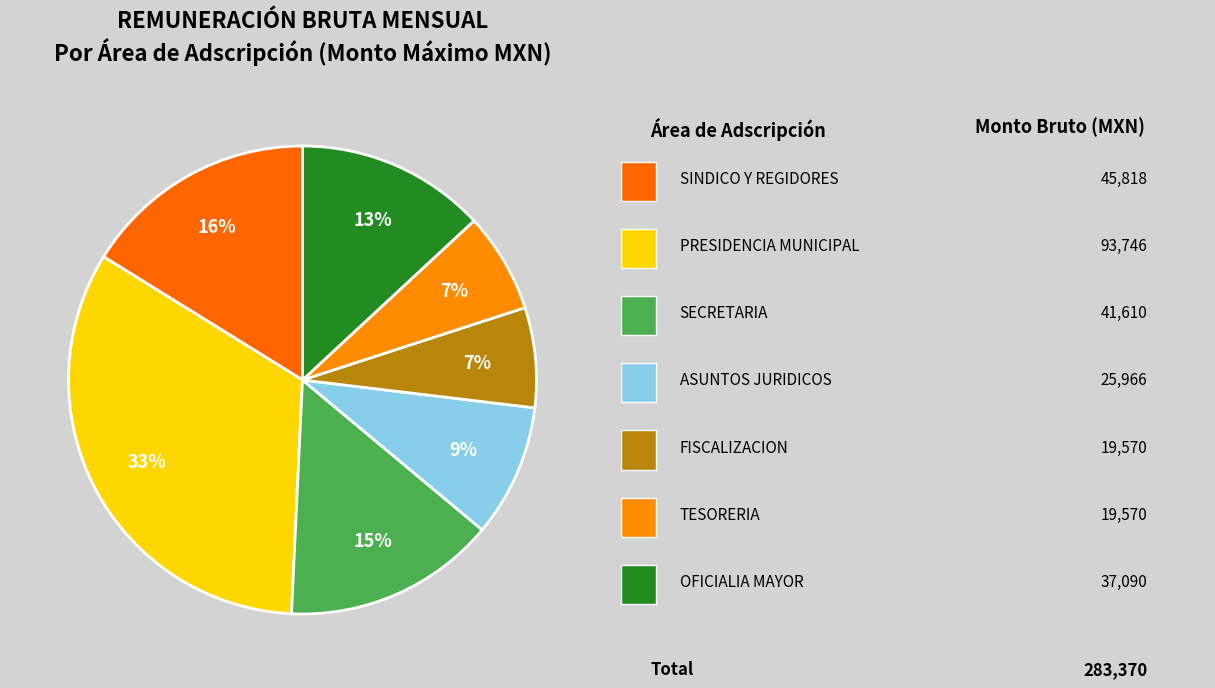

Rank the categories by value from lowest to highest.

FISCALIZACION, TESORERIA, ASUNTOS JURIDICOS, OFICIALIA MAYOR, SECRETARIA, SINDICO Y REGIDORES, PRESIDENCIA MUNICIPAL